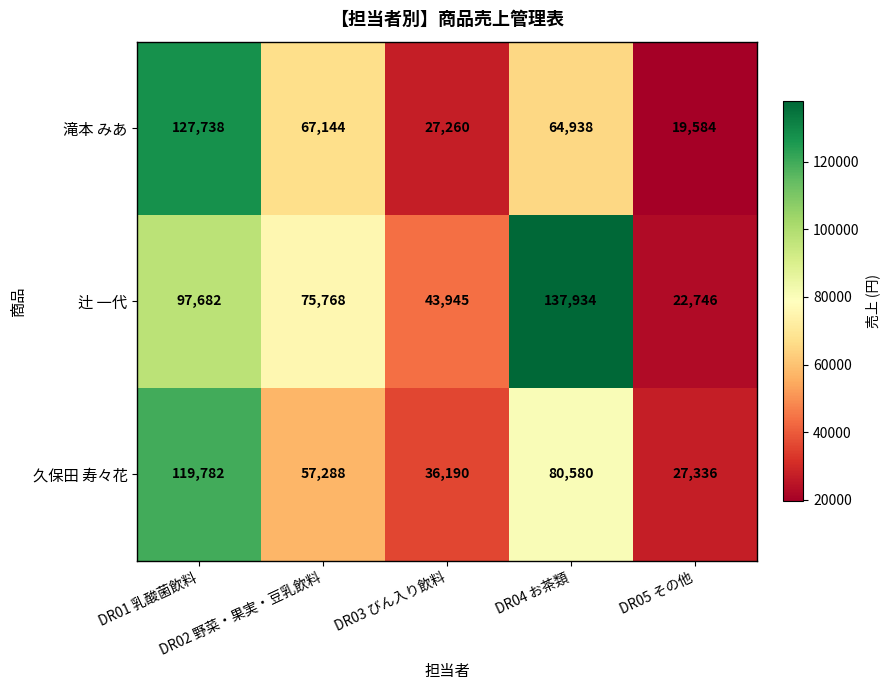

Rank the series by their average value, from highest to lowest.

辻 一代, 久保田 寿々花, 滝本 みあ